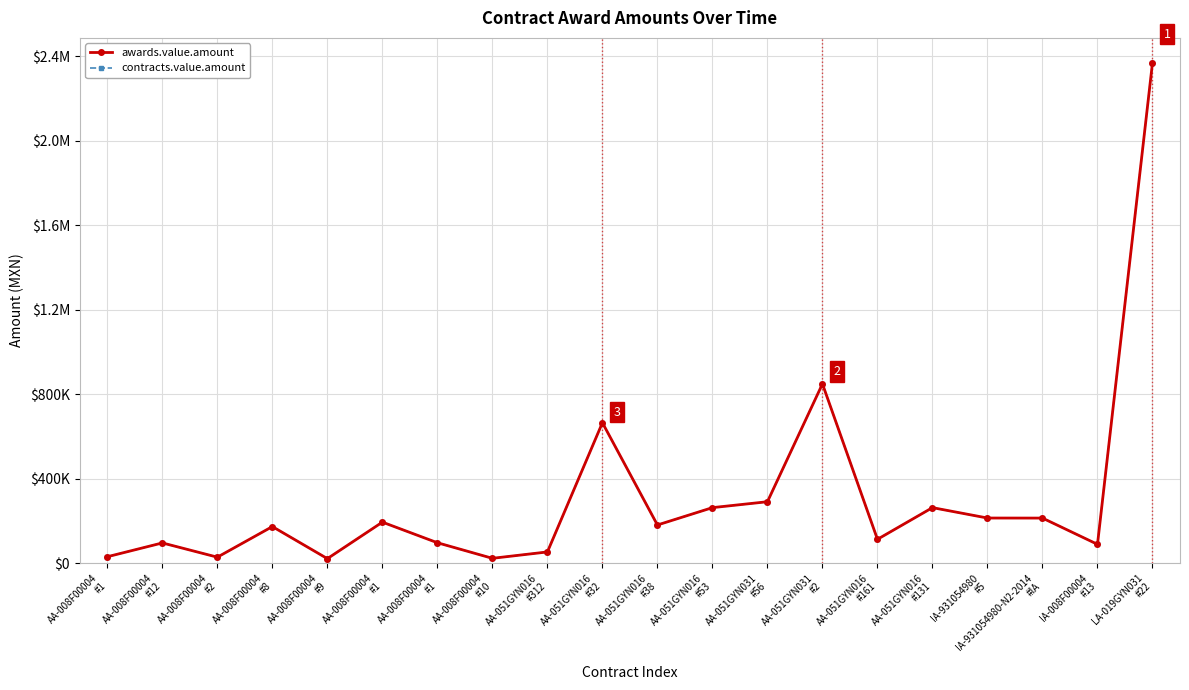

Is it true that awards.value.amount equals 302177.4 at AA-008F00004
#1?

False